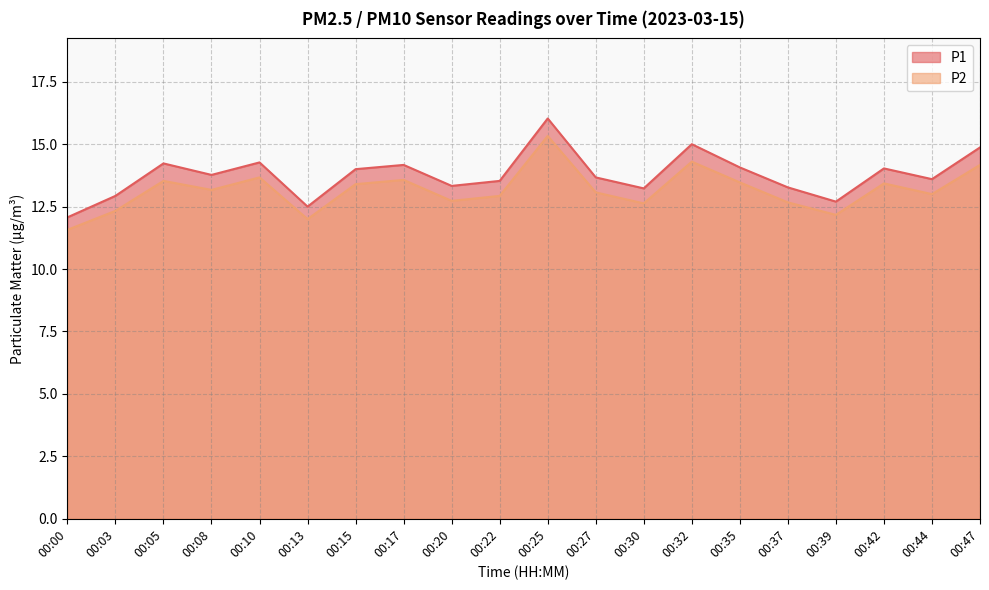

What are all the series names shown in the legend?

P1, P2